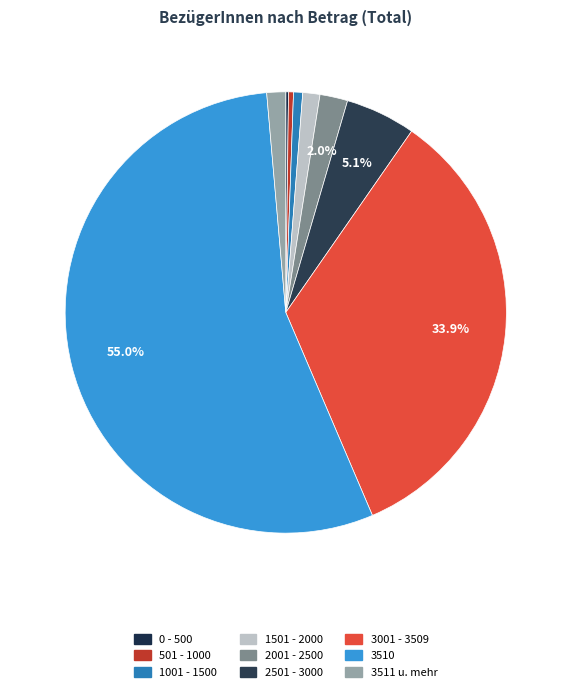

Which has a higher value, 501 - 1000 or 2501 - 3000?

2501 - 3000